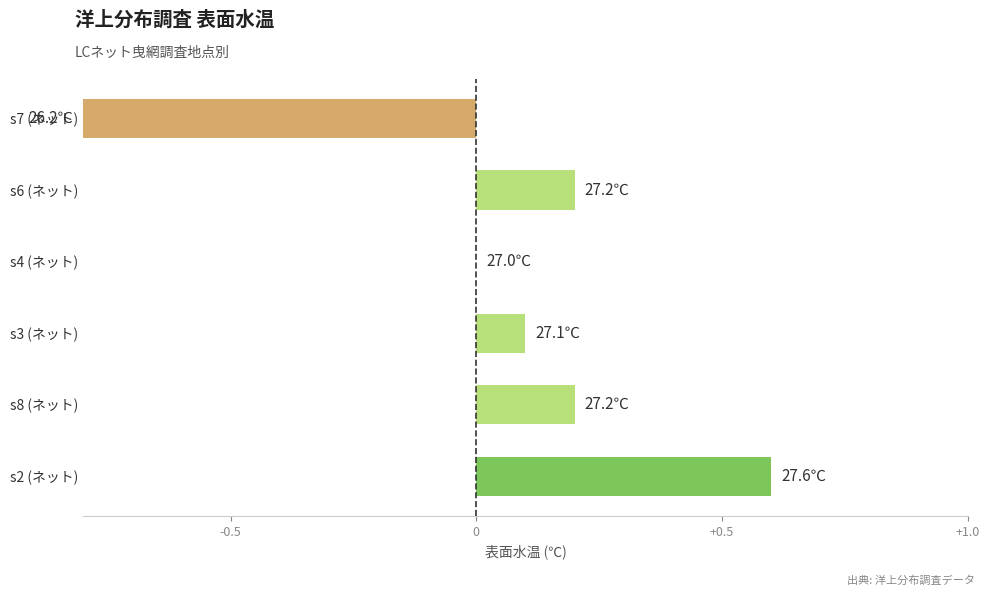

The chart shows a value of 0.0 at s4 (ネット). True or false?

True